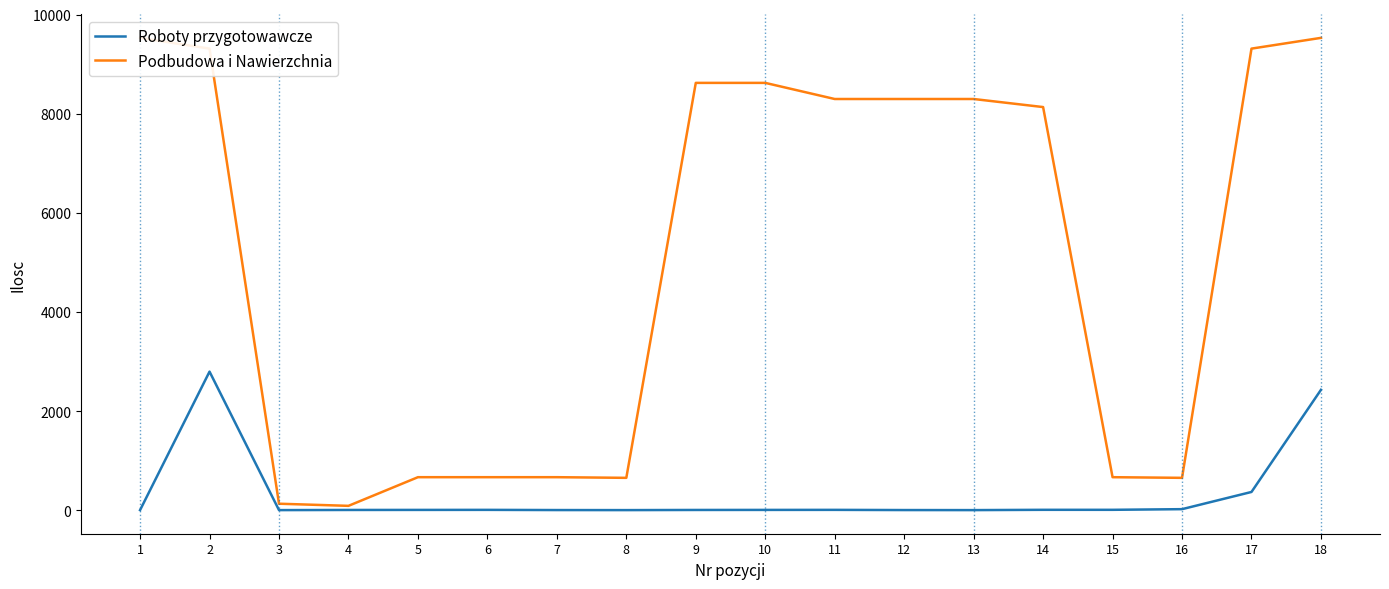

What is the sum of the Roboty przygotowawcze values at 3 and 11?

7.0